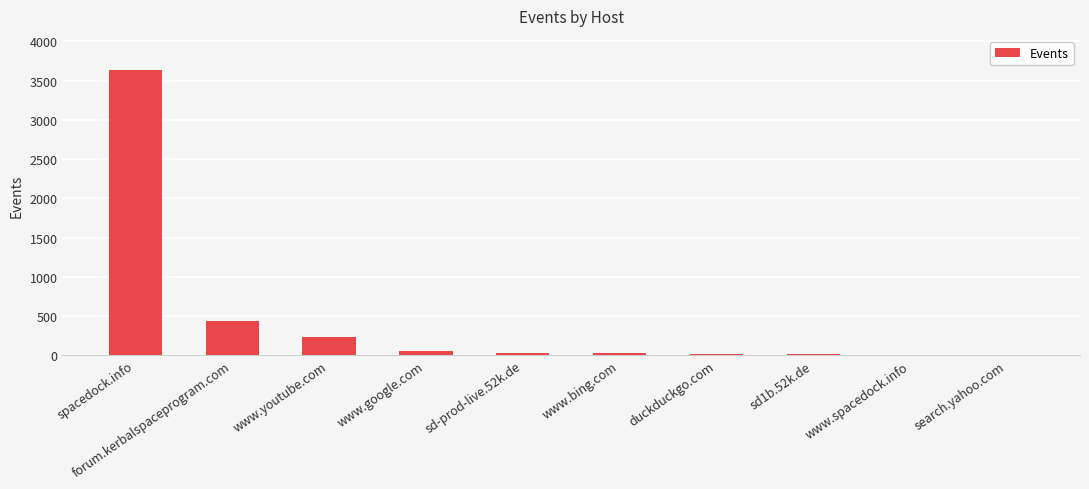

At which label is the value closest to 1820?

forum.kerbalspaceprogram.com